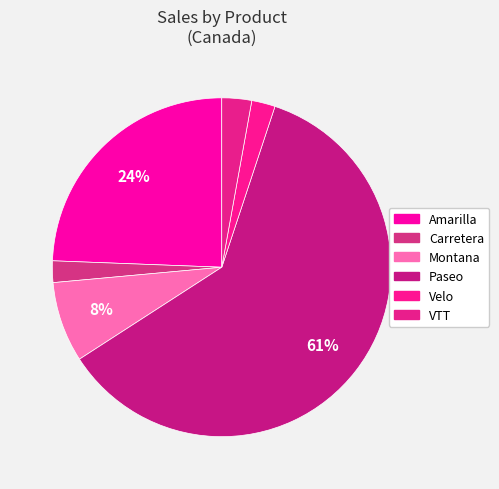

Which slice represents more than half of the pie?

Paseo